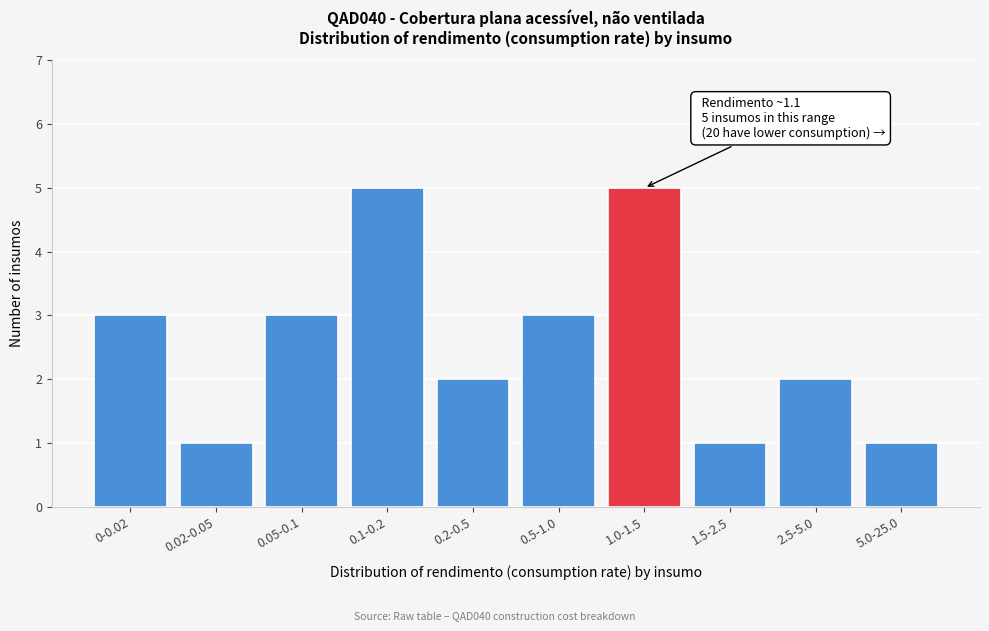

Reading left to right, what are all the values shown in this chart?

0-0.02=3	0.02-0.05=1	0.05-0.1=3	0.1-0.2=5	0.2-0.5=2	0.5-1.0=3	1.0-1.5=5	1.5-2.5=1	2.5-5.0=2	5.0-25.0=1